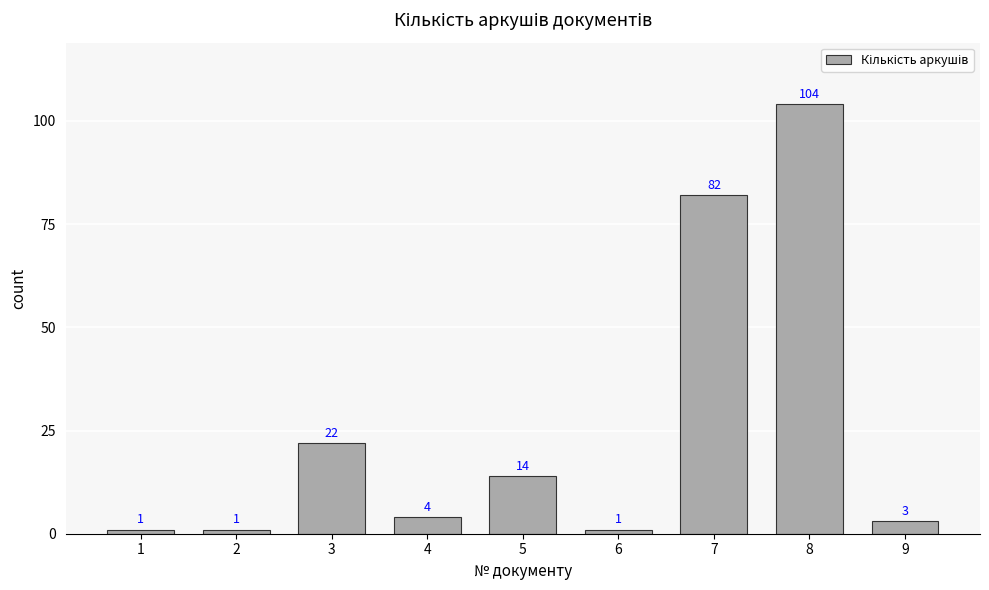

How many data points are less than 4?

4